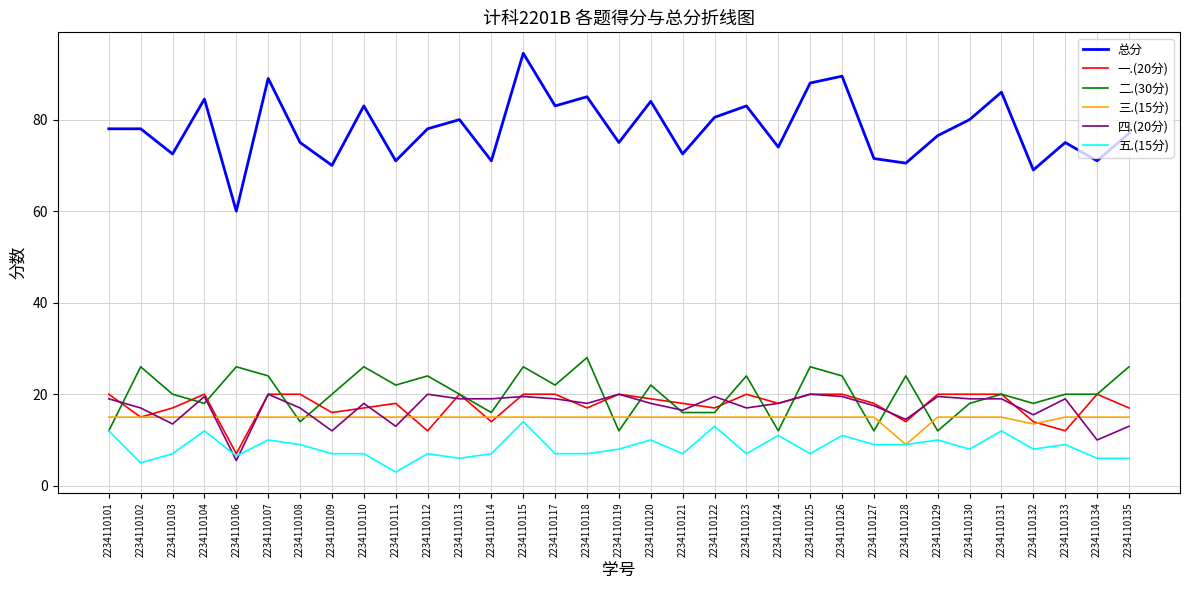

Which series has the widest spread of values?

总分